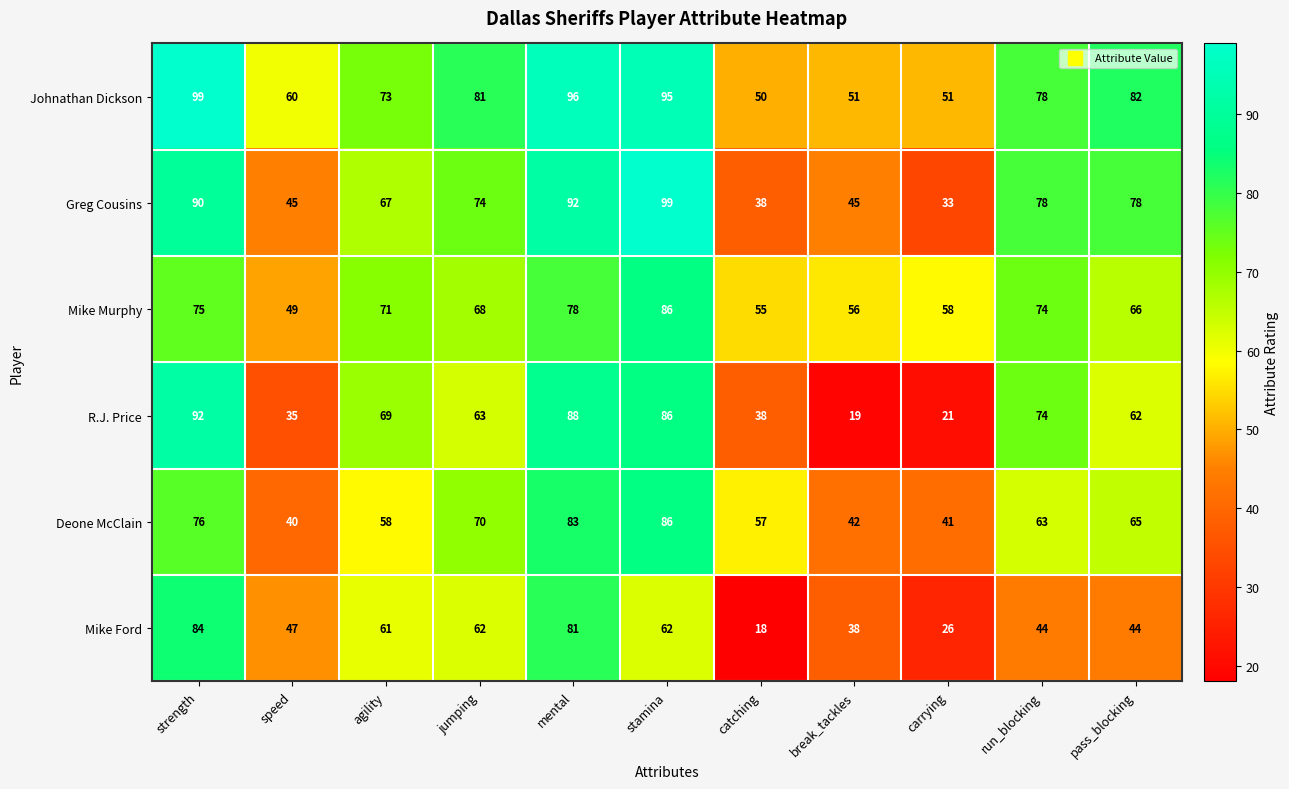

What is the highest value of the R.J. Price series?

92